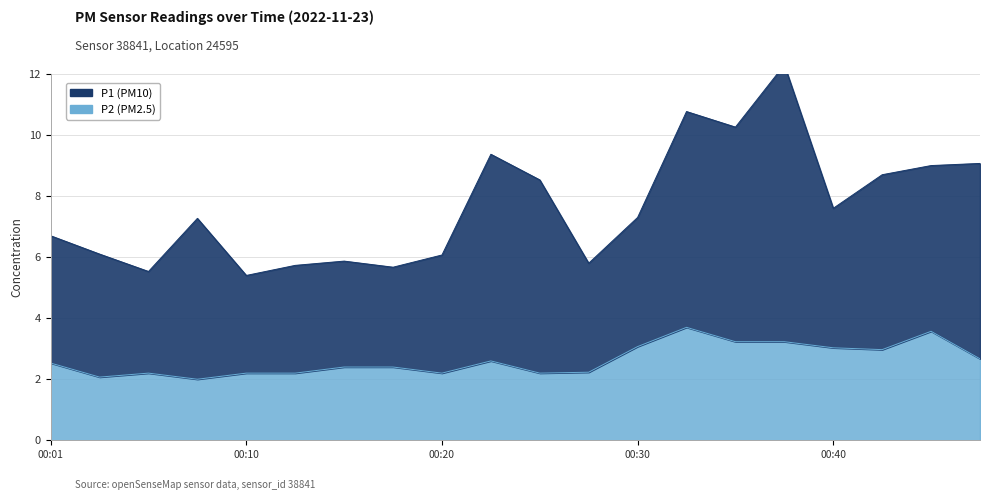

List the labels in order of value, smallest first.

00:08, 00:03, 00:06, 00:10, 00:13, 00:20, 00:25, 00:27, 00:15, 00:18, 00:01, 00:23, 00:47, 00:42, 00:40, 00:30, 00:35, 00:37, 00:45, 00:32